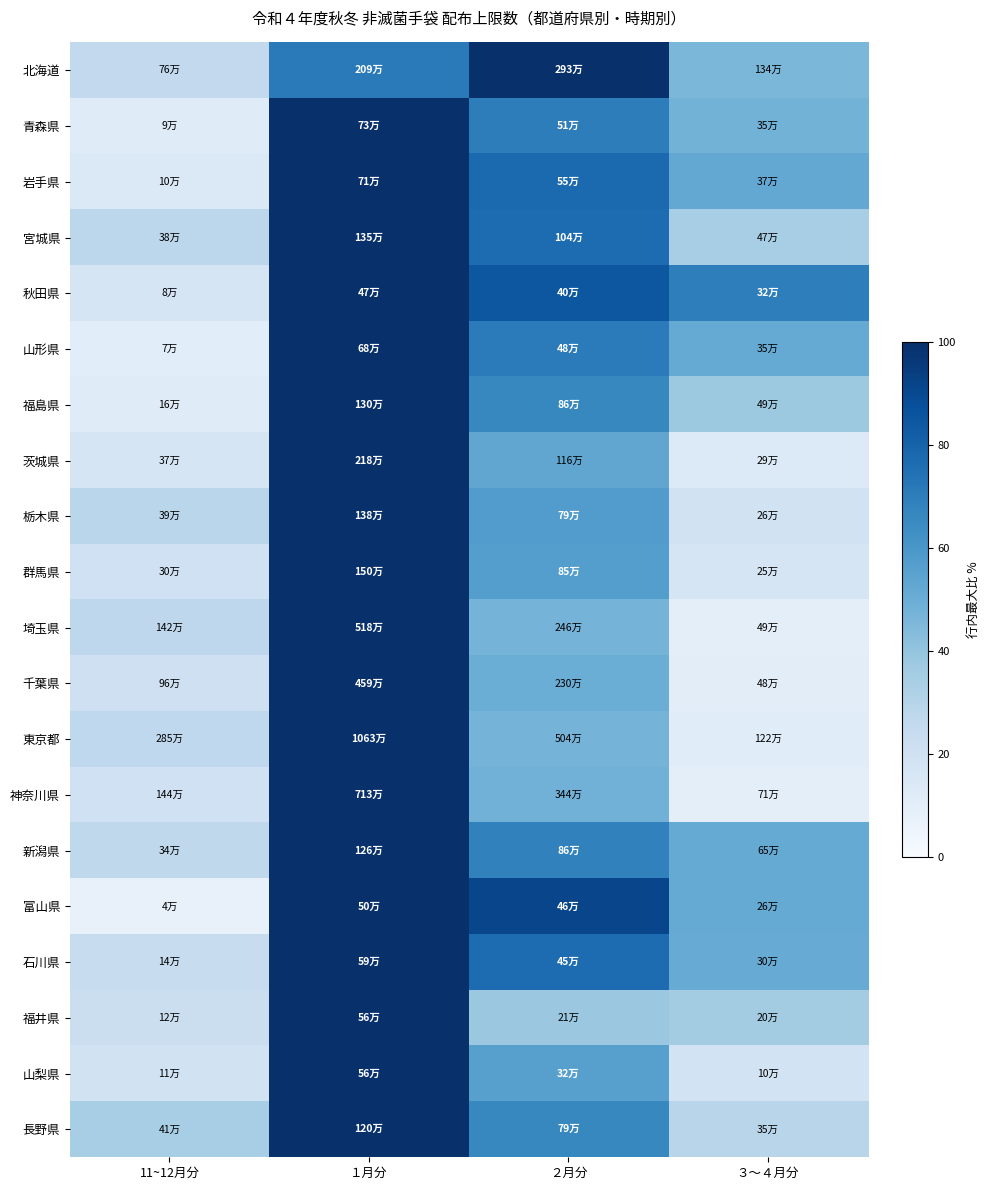

At which category is the sum across all series the highest?

１月分